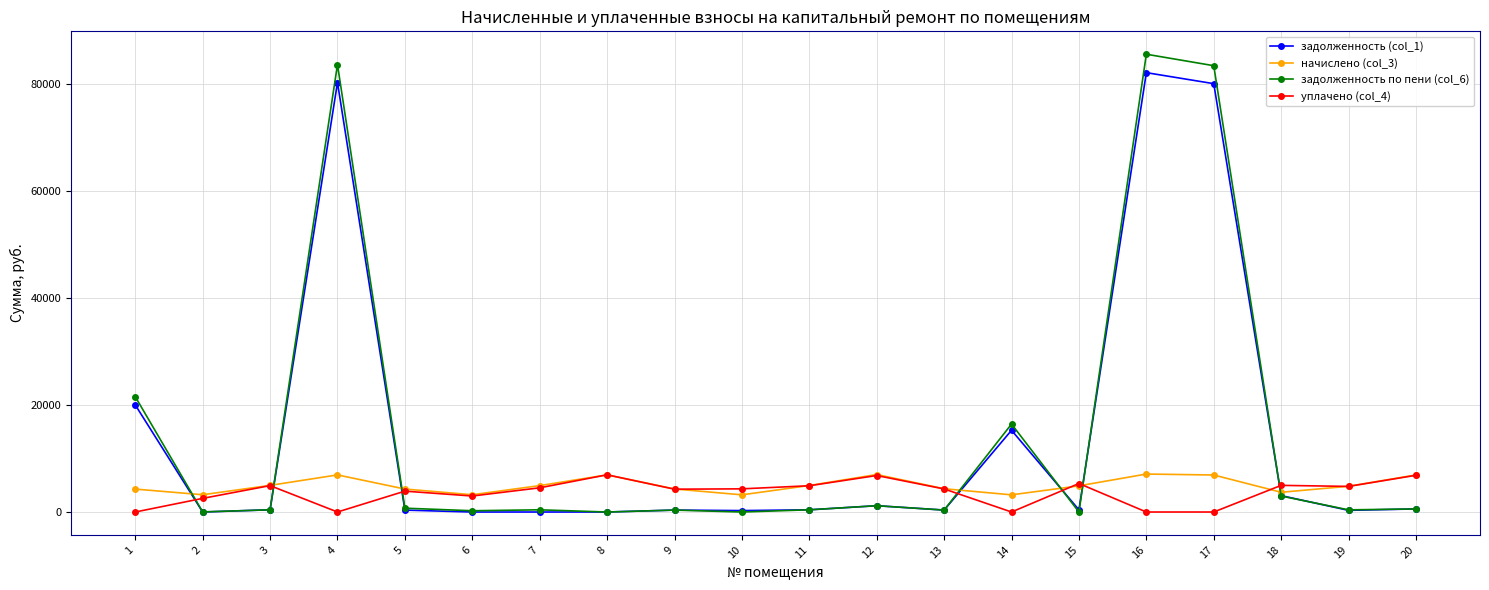

Is the value of задолженность по пени (col_6) at 14 greater than the value of задолженность (col_1) at 3?

Yes